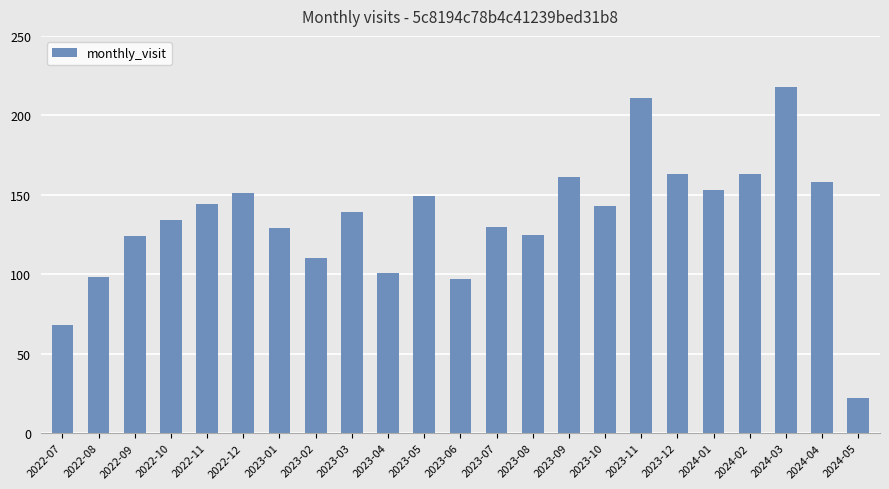

What is the sum of the values at 2024-01 and 2022-10?

287